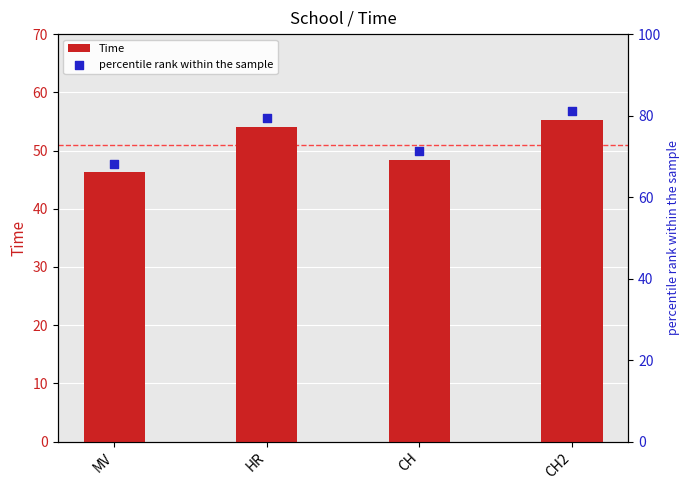

What is the total value across all series at HR?

133.4